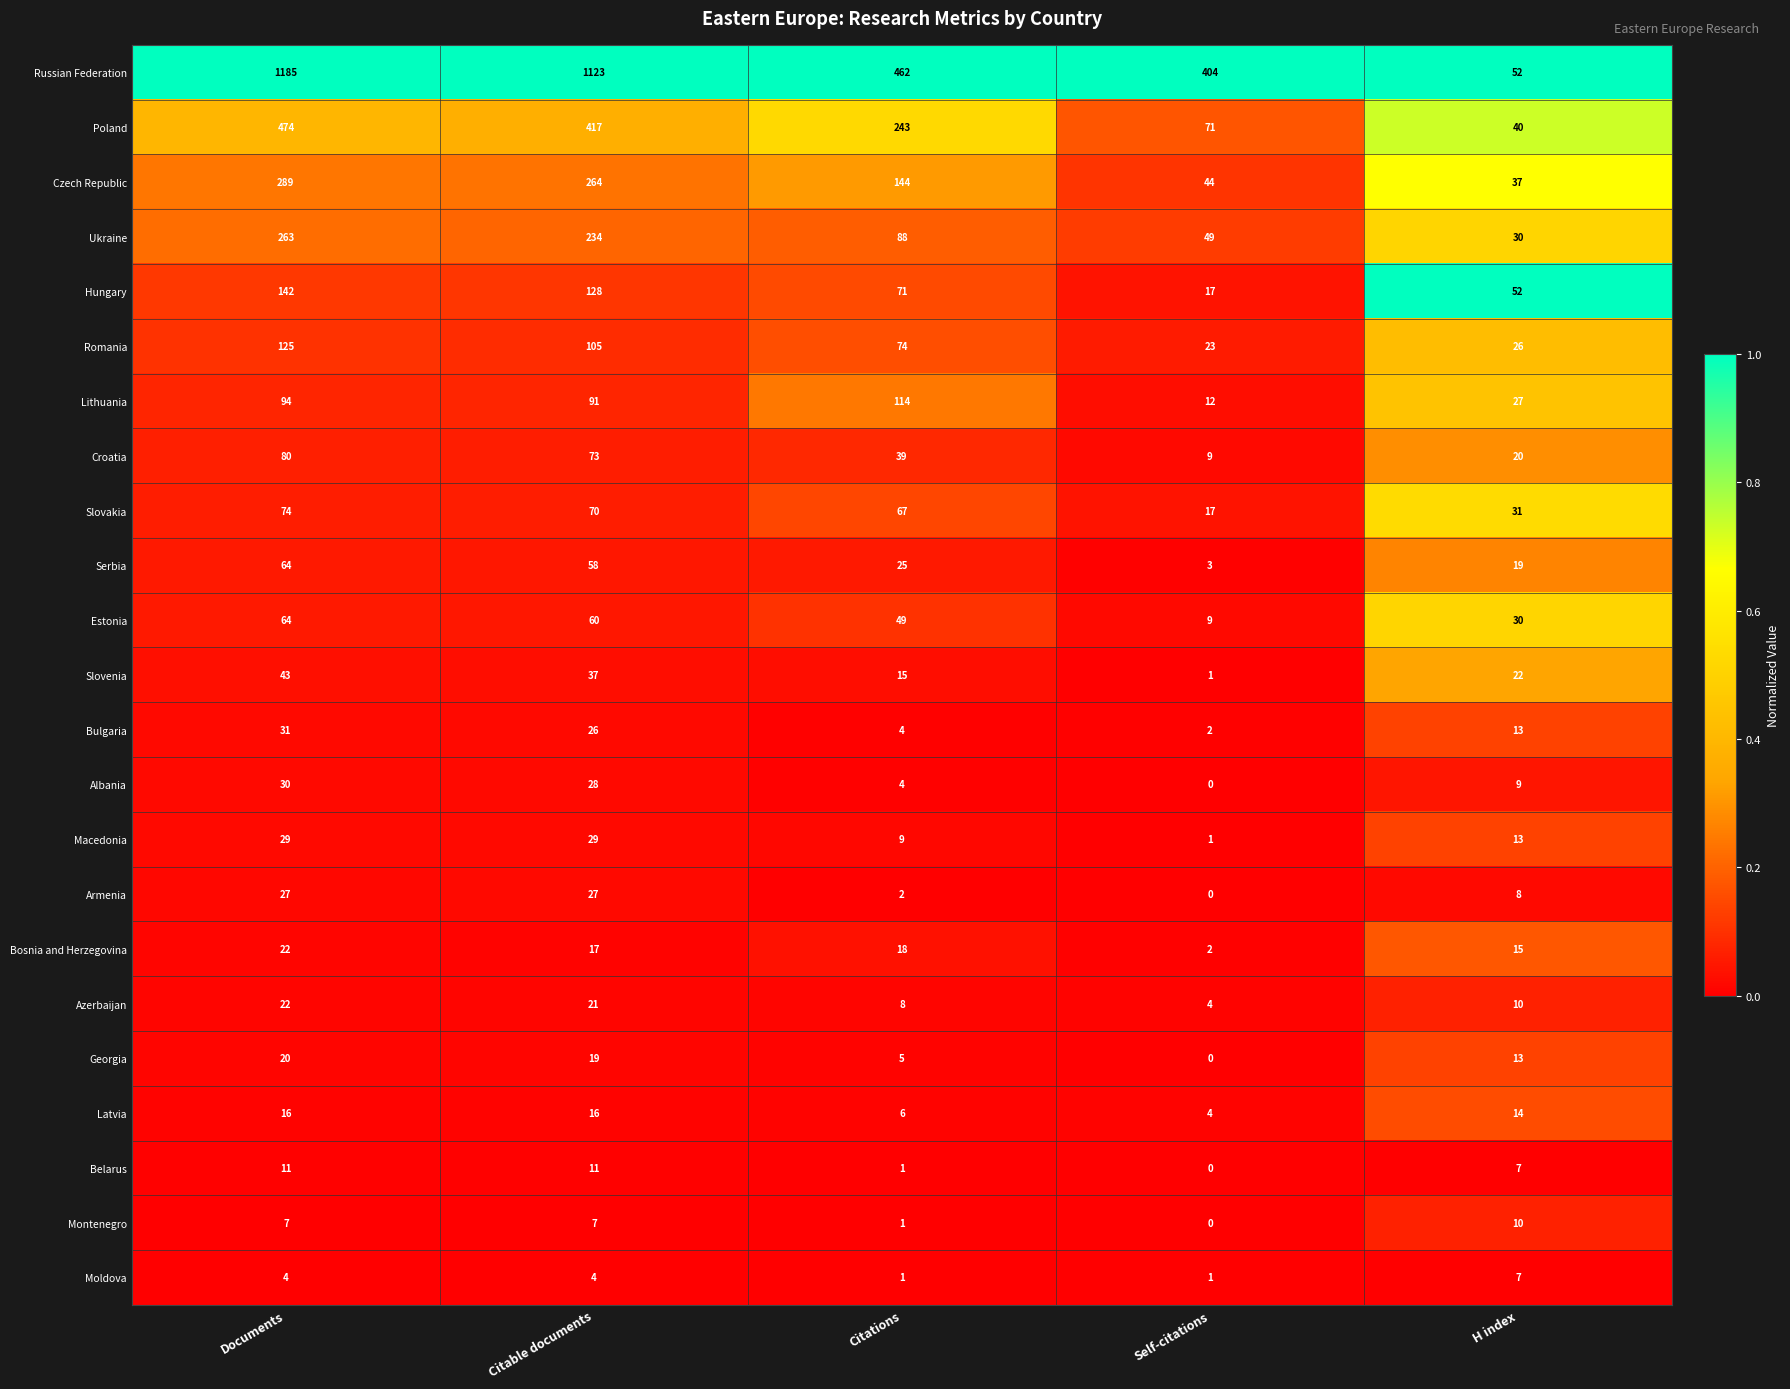

Which series has the largest range (max minus min)?

Russian Federation